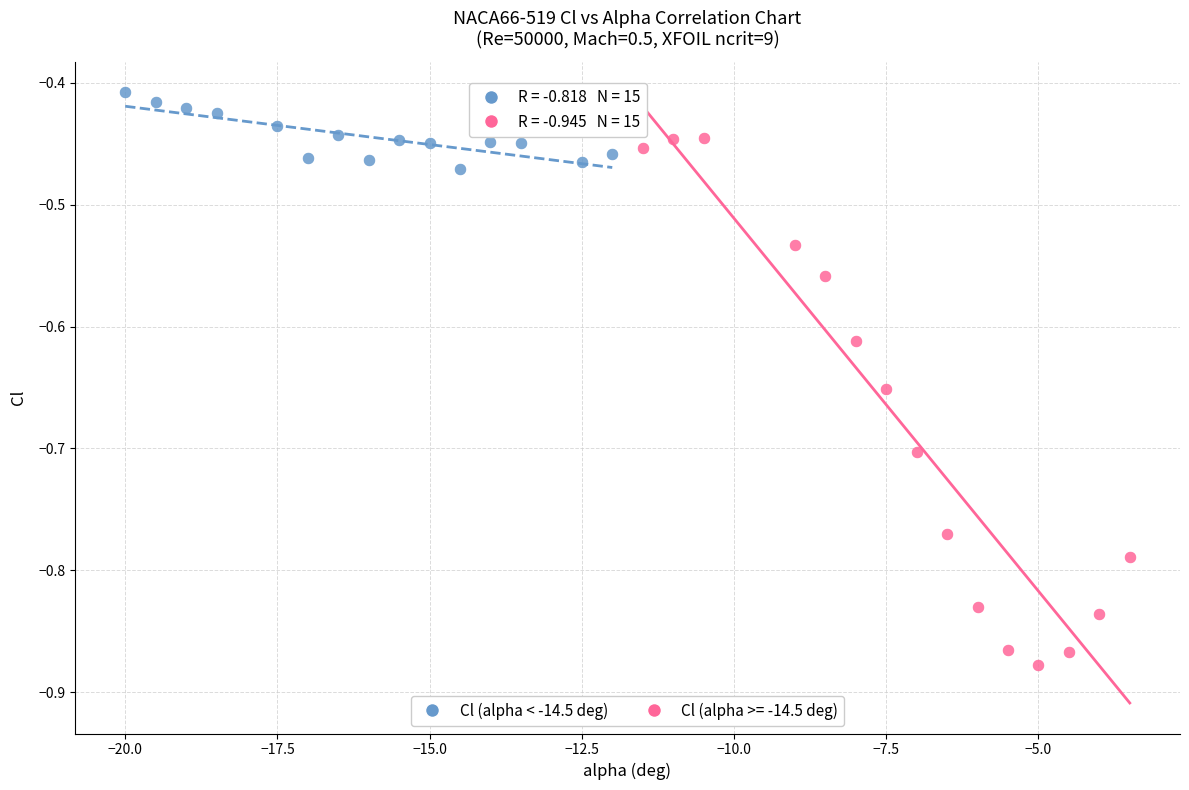

Which series has the widest spread of Y values?

Cl (alpha >= -14.5 deg)